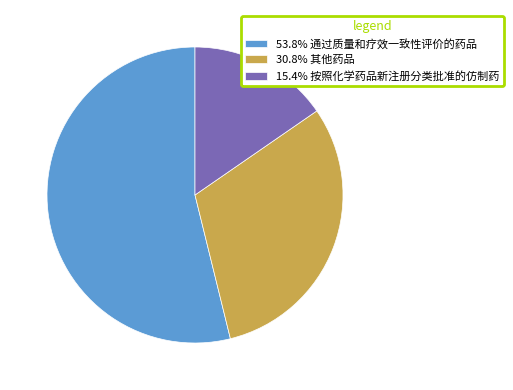

Approximately how many times larger is the value at 30.8% 其他药品 compared to 15.4% 按照化学药品新注册分类批准的仿制药?

2.0